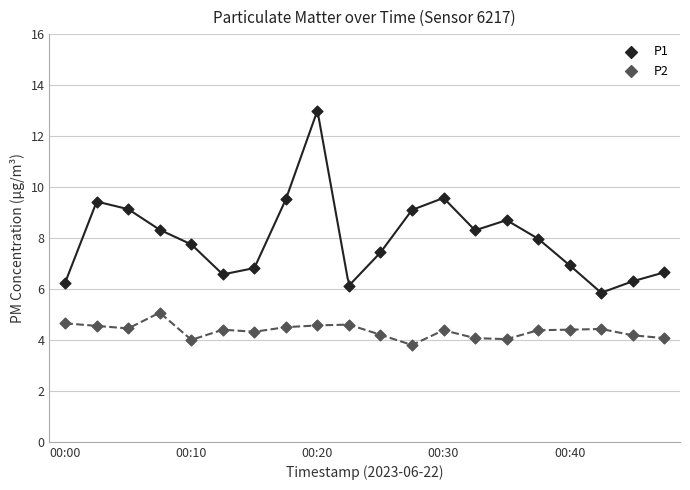

Across all data points, what is the range of Y values (max minus min)?

9.2